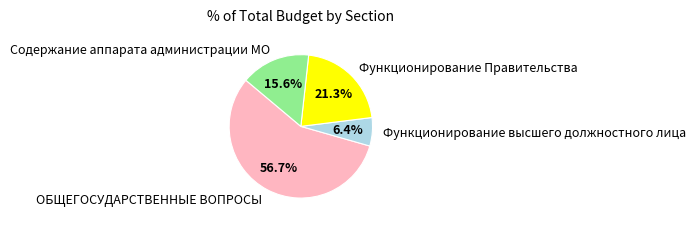

Which has a higher value, Функционирование высшего должностного лица or Содержание аппарата администрации МО?

Содержание аппарата администрации МО